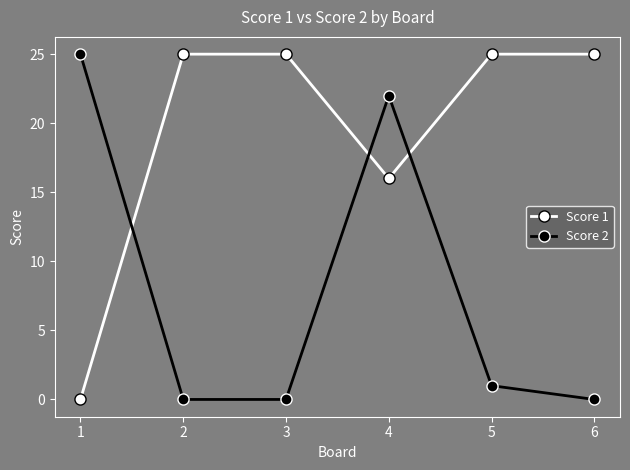

Reading left to right, extract all data points from this chart.

Score 1: 1=0	2=25	3=25	4=16	5=25	6=25
Score 2: 1=25	2=0	3=0	4=22	5=1	6=0